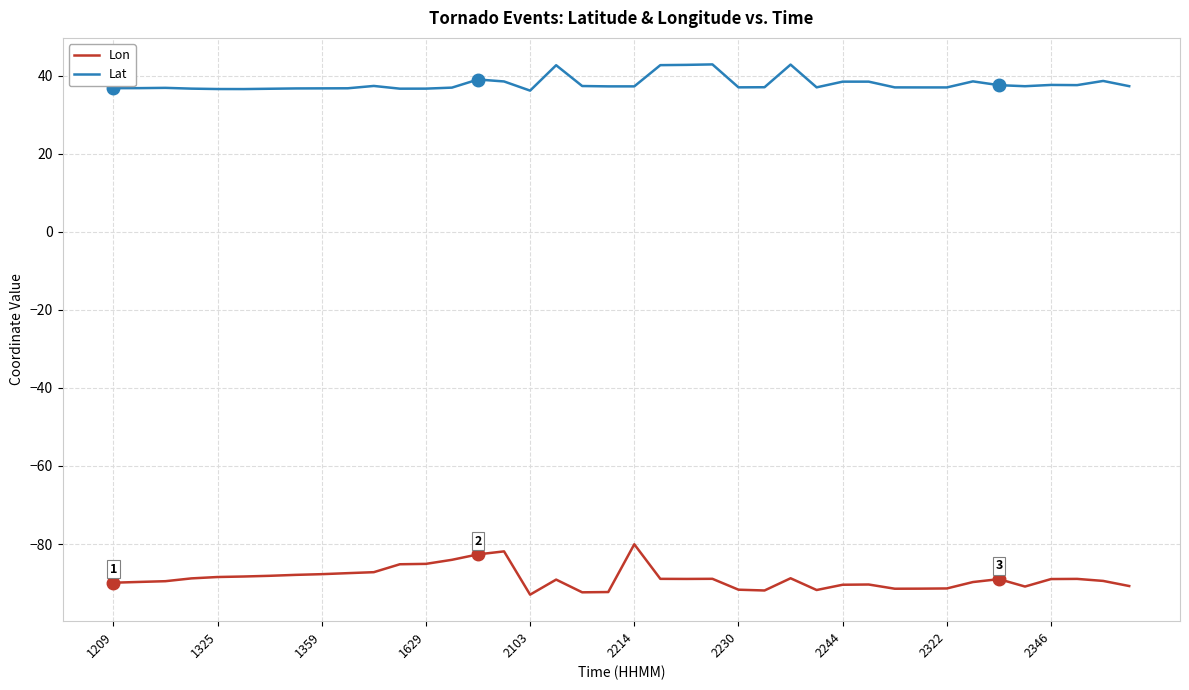

Which series has the largest total across all categories?

Lat